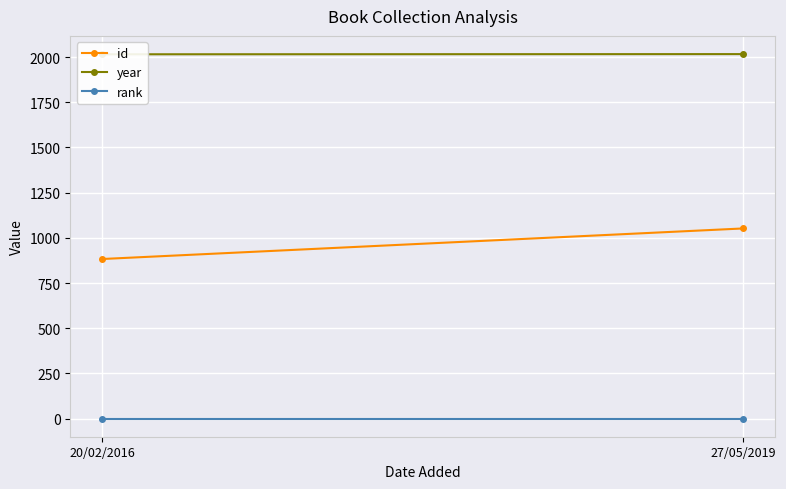

What is the label of the 1st point from the left?

20/02/2016